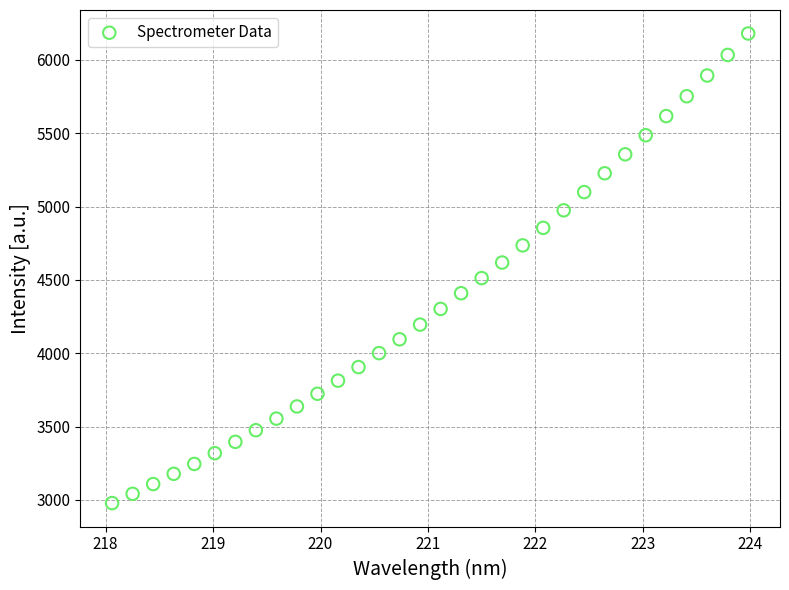

What is the range of X values (max minus min)?

5.9